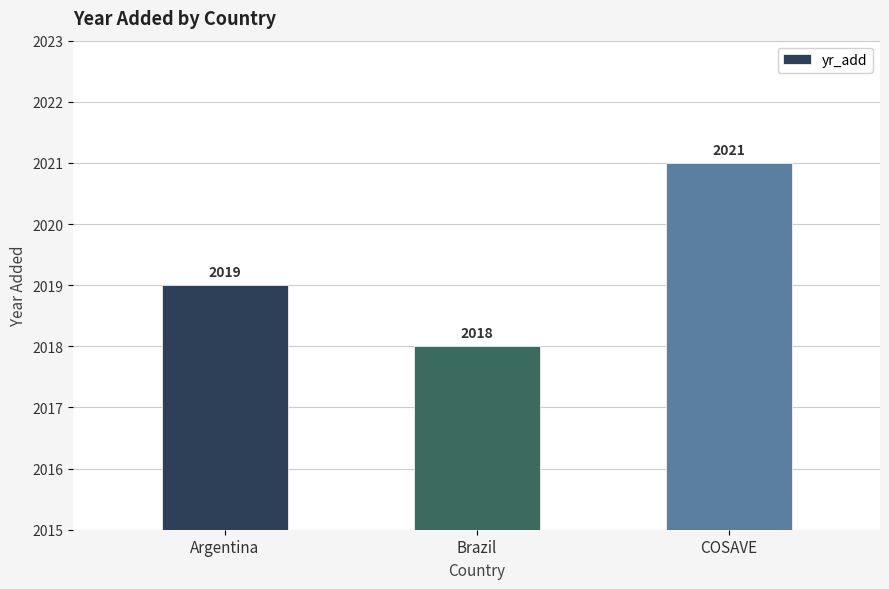

Which category has the highest value across all series?

COSAVE